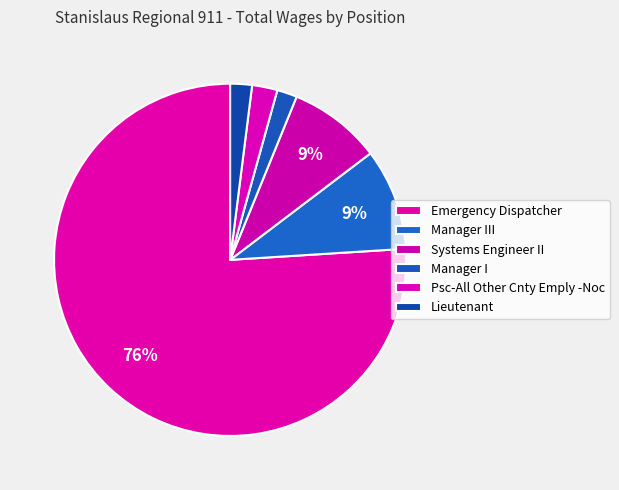

Which has a higher value, Emergency Dispatcher or Manager I?

Emergency Dispatcher